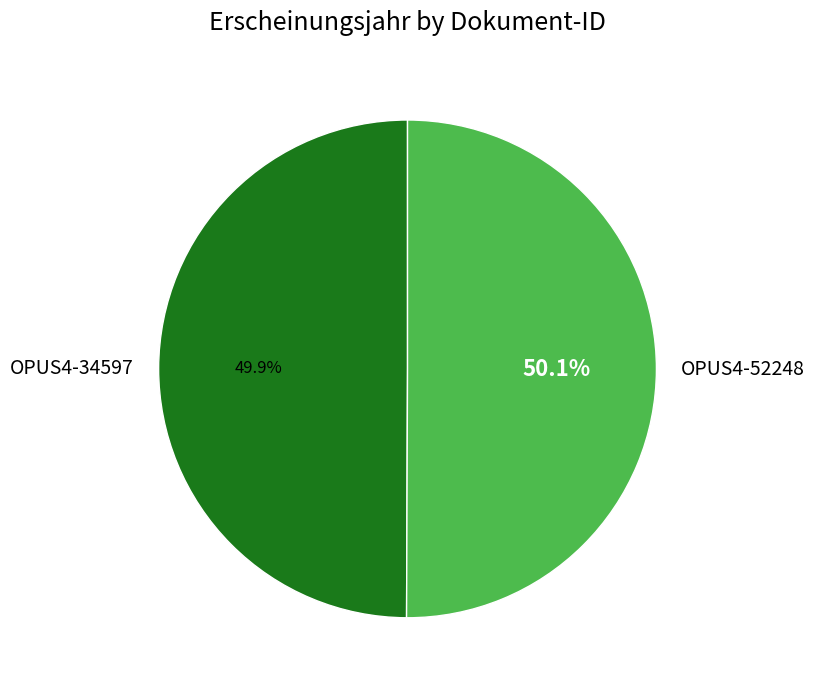

Combined, what portion of the pie is OPUS4-52248 and OPUS4-34597?

100.0%